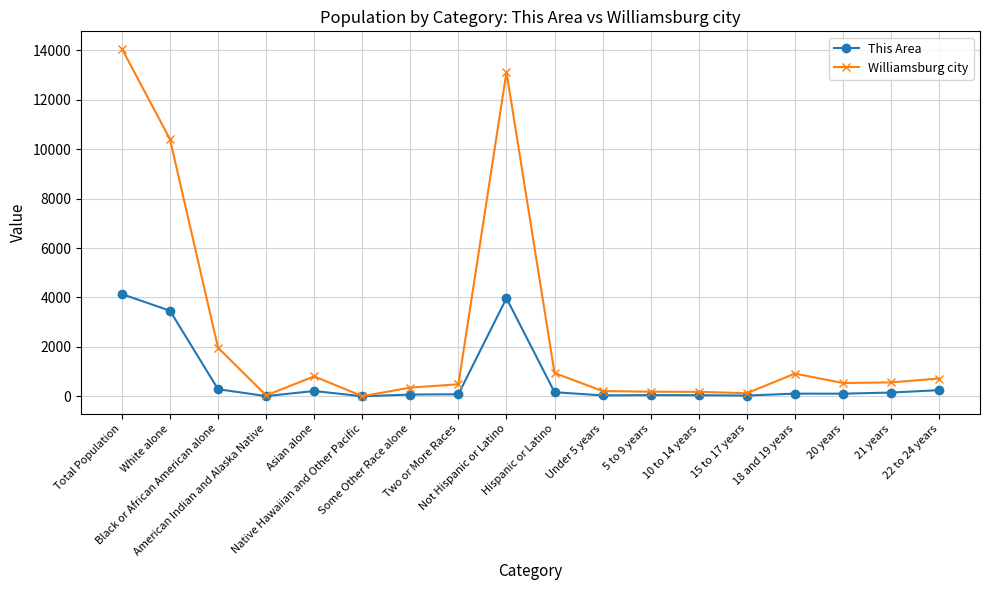

How many distinct data groups are displayed?

2